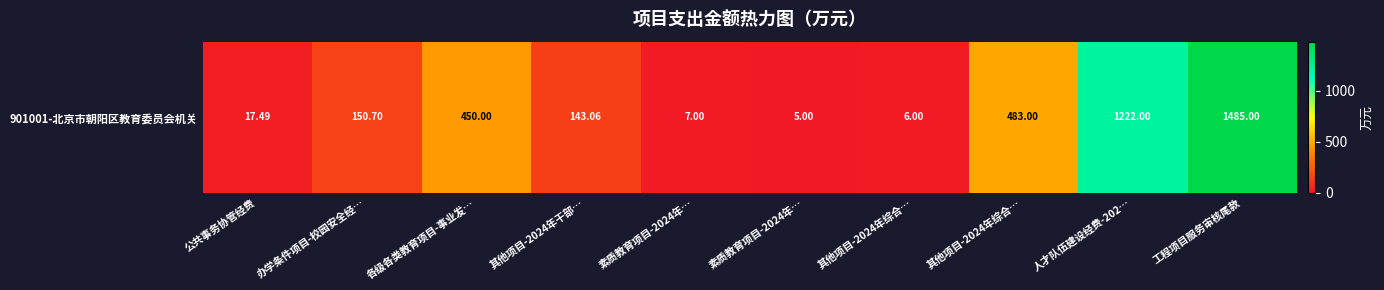

What value does the data have at 素质教育项目-2024年…?

7.0